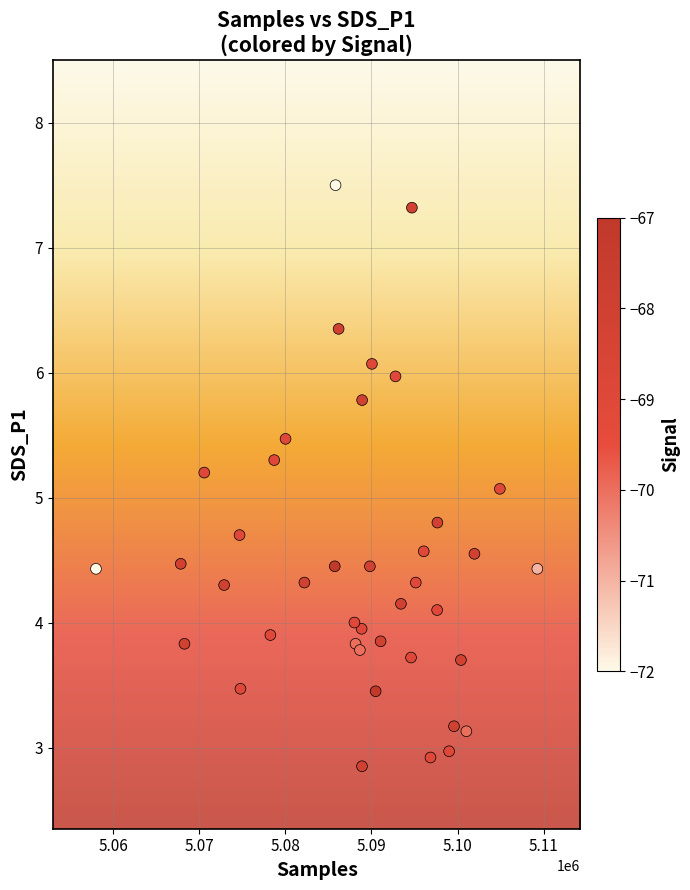

What Y value in the scatter plot is closest to 5?

5.1